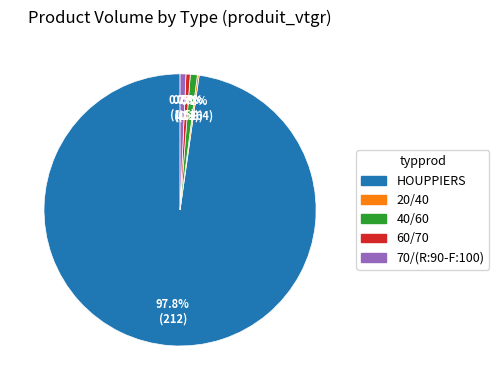

To the nearest percent, what is the combined percentage of 70/(R:90-F:100) and 60/70?

1%